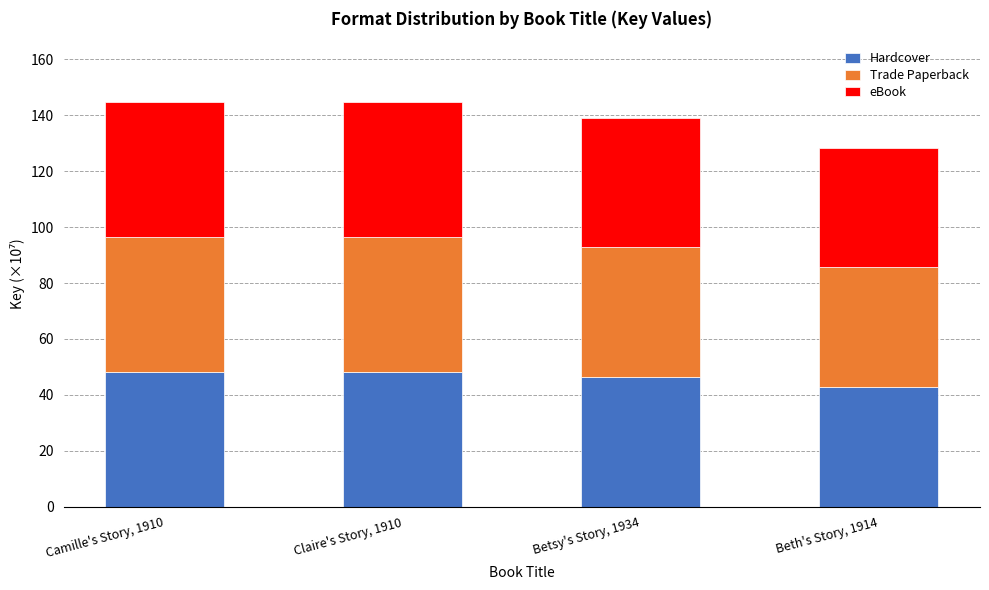

The value of Hardcover at Claire's Story, 1910 is 68.8. True or false?

False